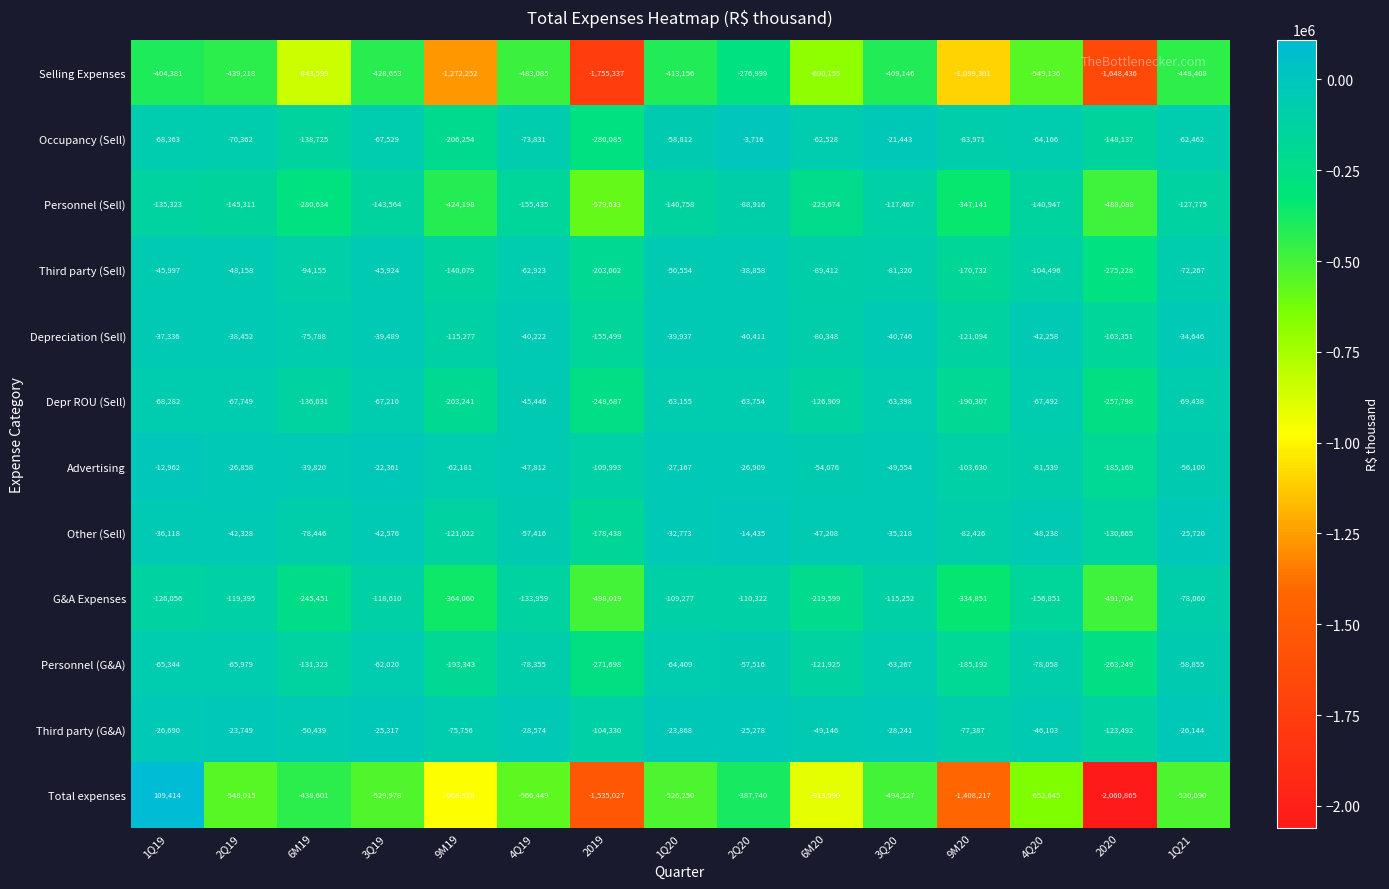

How many data points does each series have?

15